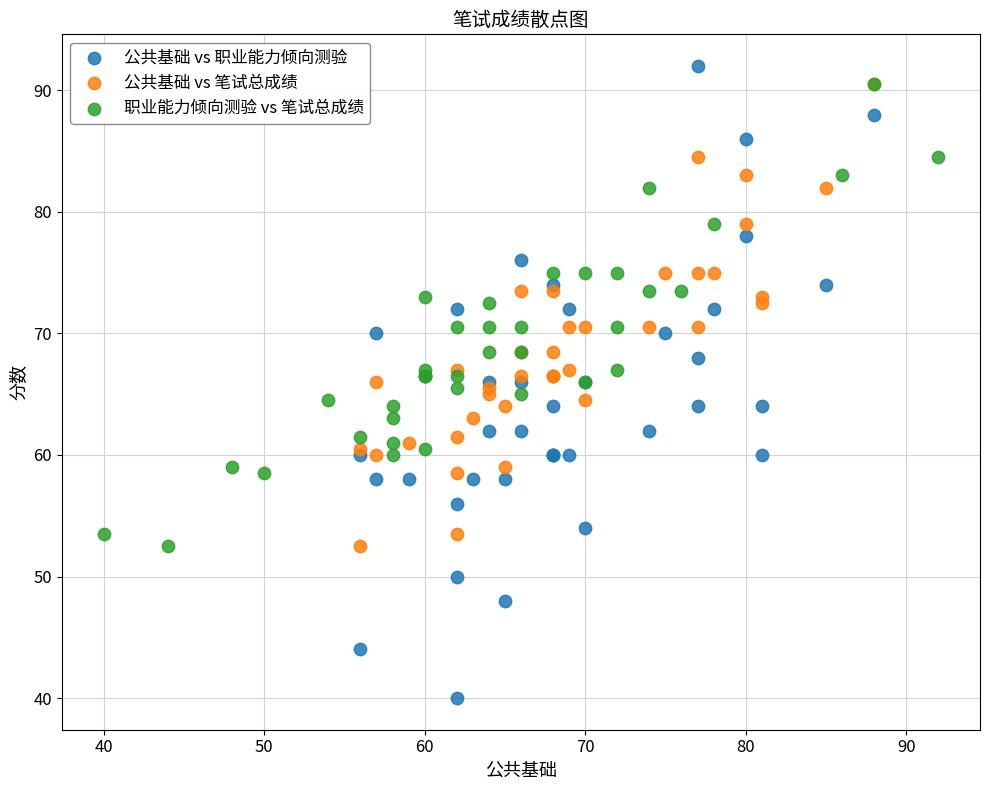

Which series contains the lowest Y value?

公共基础 vs 职业能力倾向测验